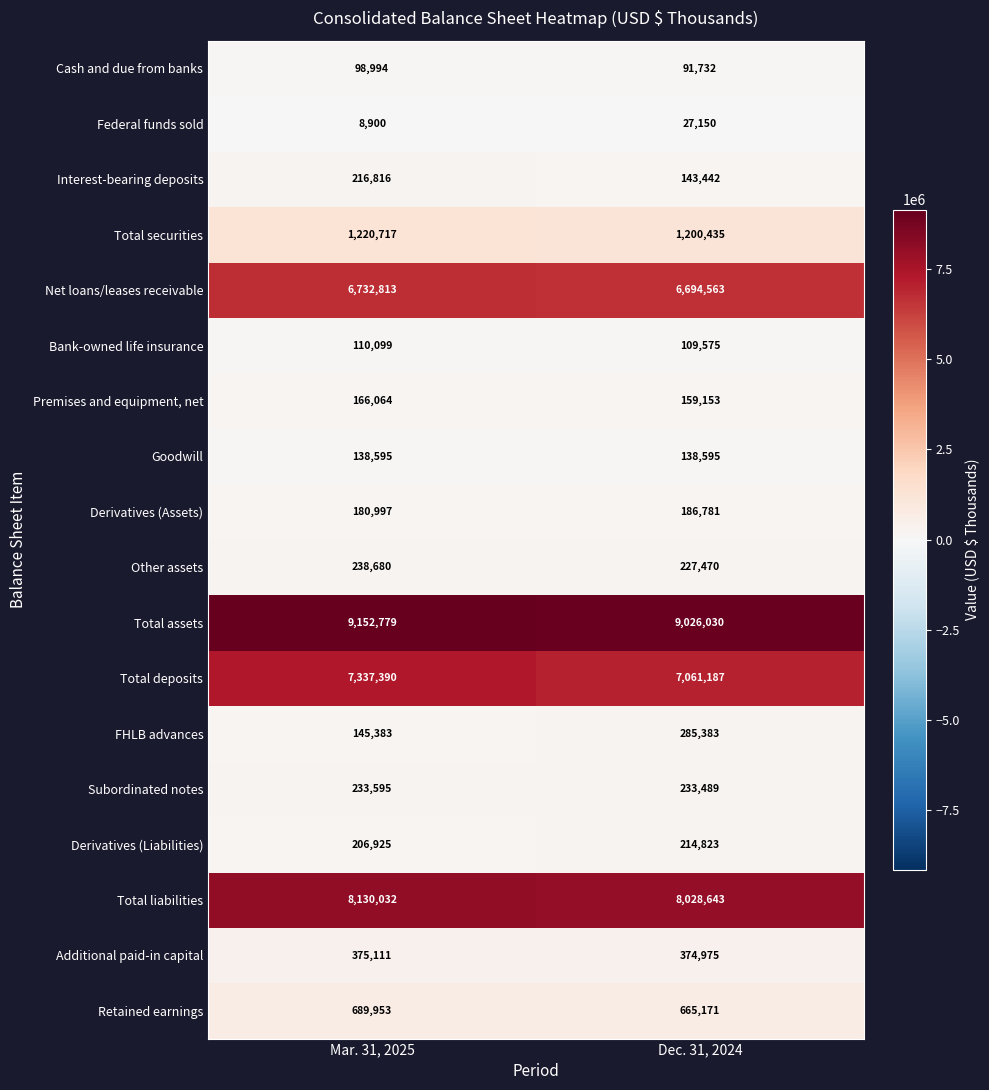

How many series are shown in this chart?

18